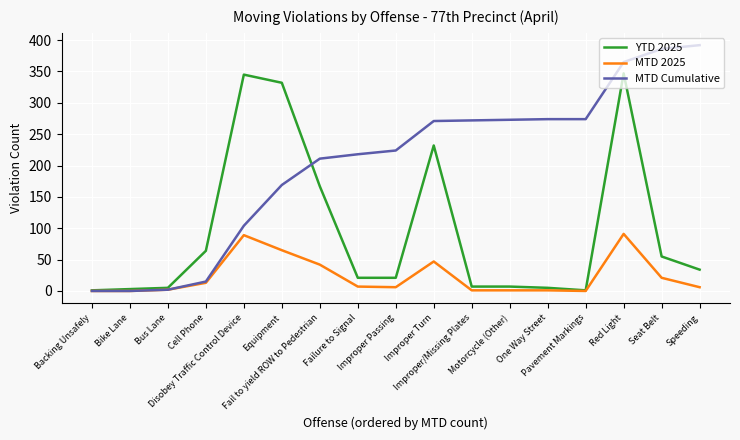

What is the difference between the highest and lowest values at Cell Phone?

51